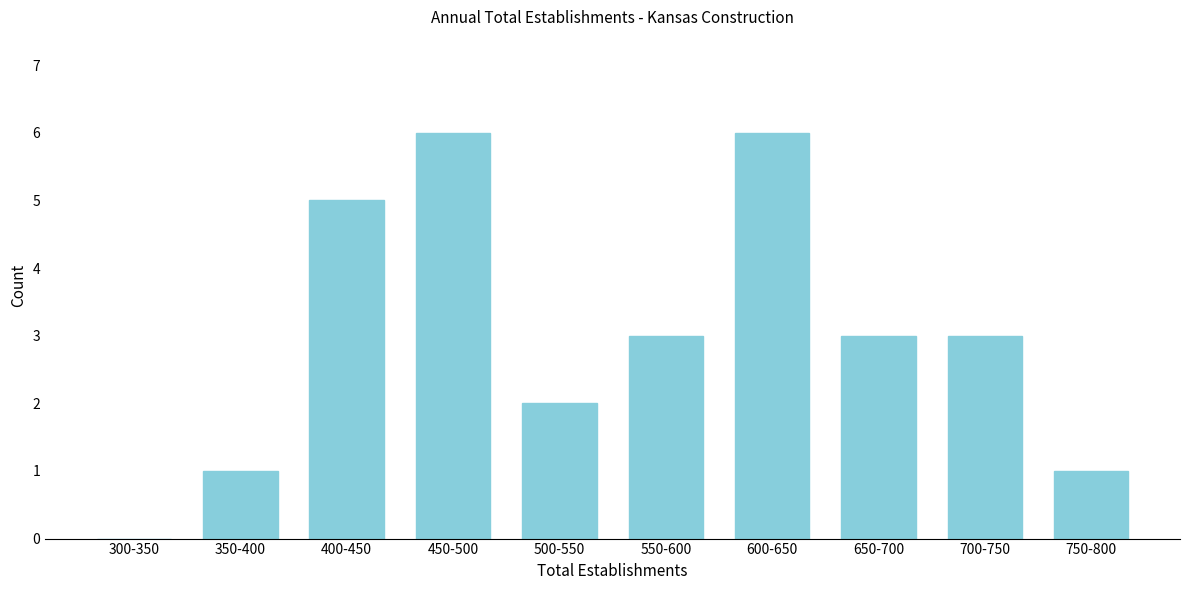

Reading left to right, transcribe all the data shown in this chart.

300-350=0	350-400=1	400-450=5	450-500=6	500-550=2	550-600=3	600-650=6	650-700=3	700-750=3	750-800=1